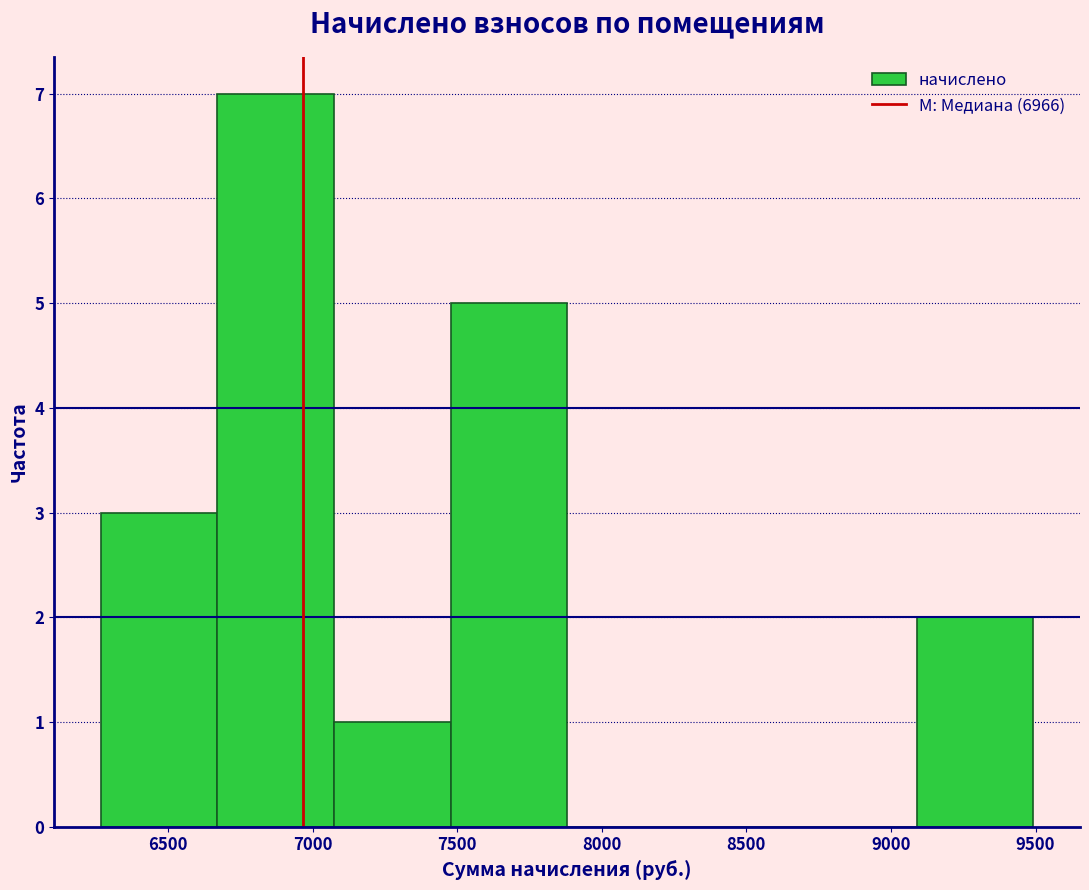

Reading left to right, transcribe this chart: for each bar, give the range it covers on the x-axis and its height. Neither the bar edges nor the heights are printed on the chart, so give them approximately, as read against the axes.

6250 to 6650: 3
6650 to 7050: 7
7050 to 7500: 1
7500 to 7900: 5
7900 to 8300: 0
8300 to 8700: 0
8700 to 9100: 0
9100 to 9500: 2